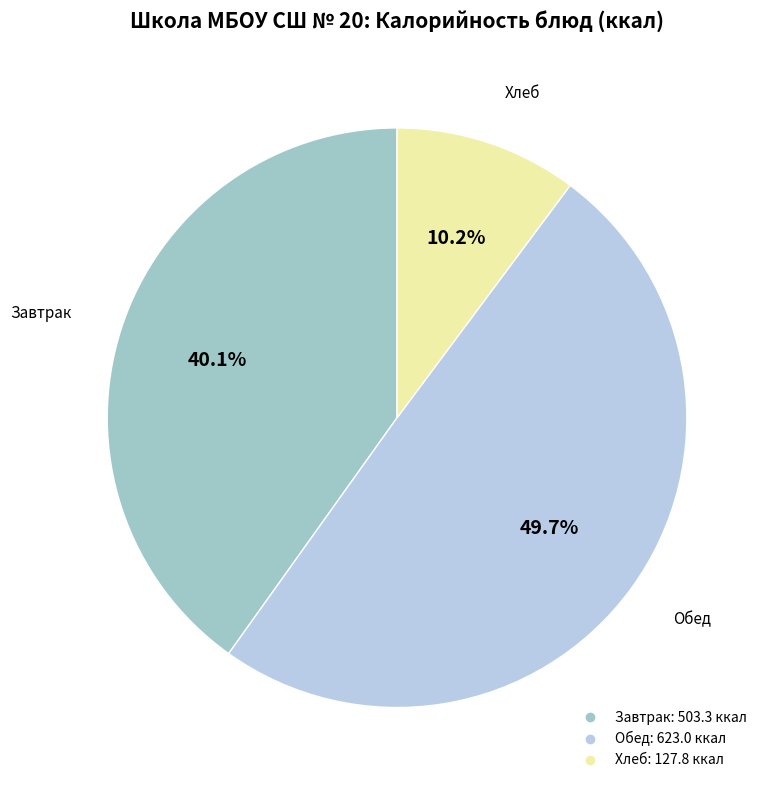

How many segments does this pie chart have?

3